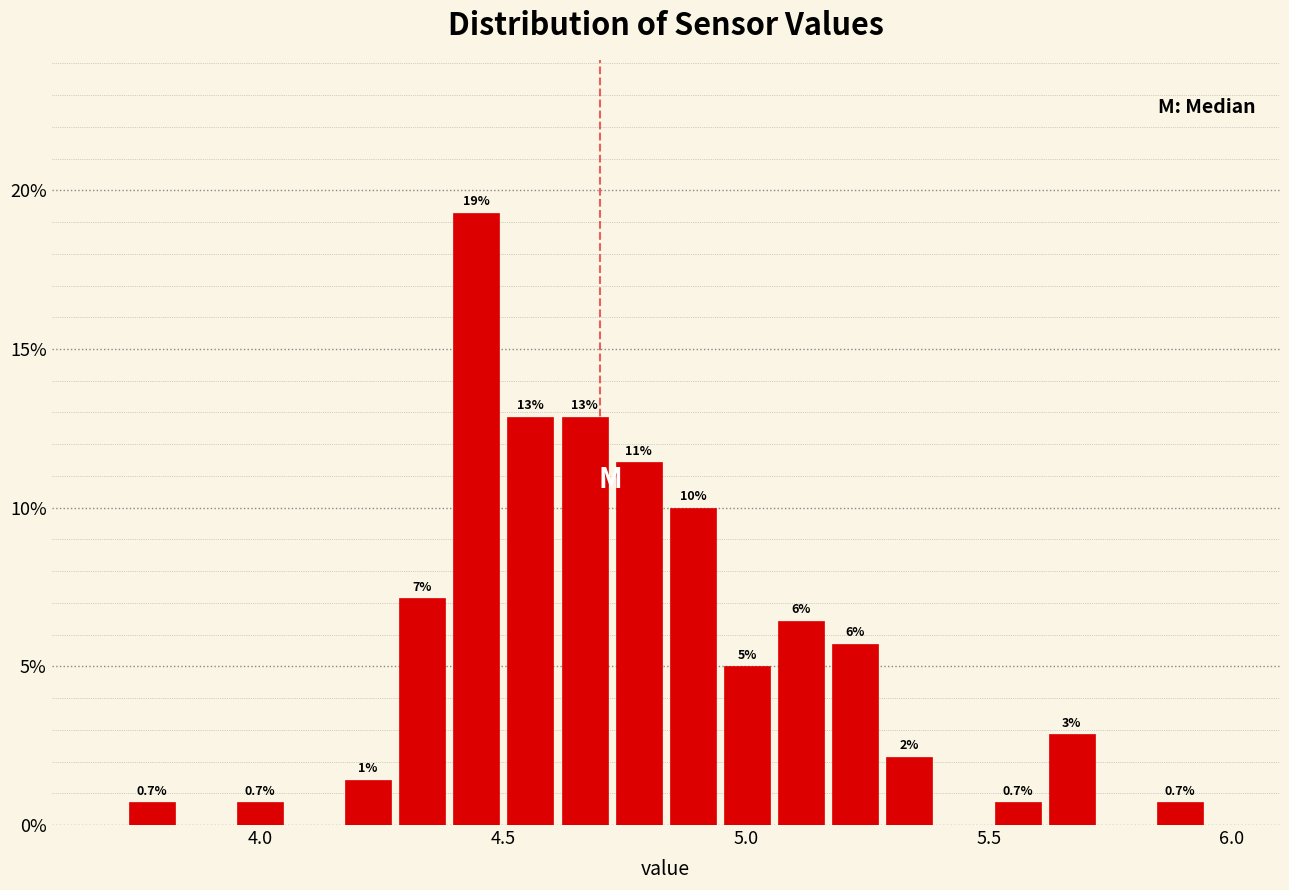

Read against the x-axis, roughly where is the centre of the tallest bar?

4.45